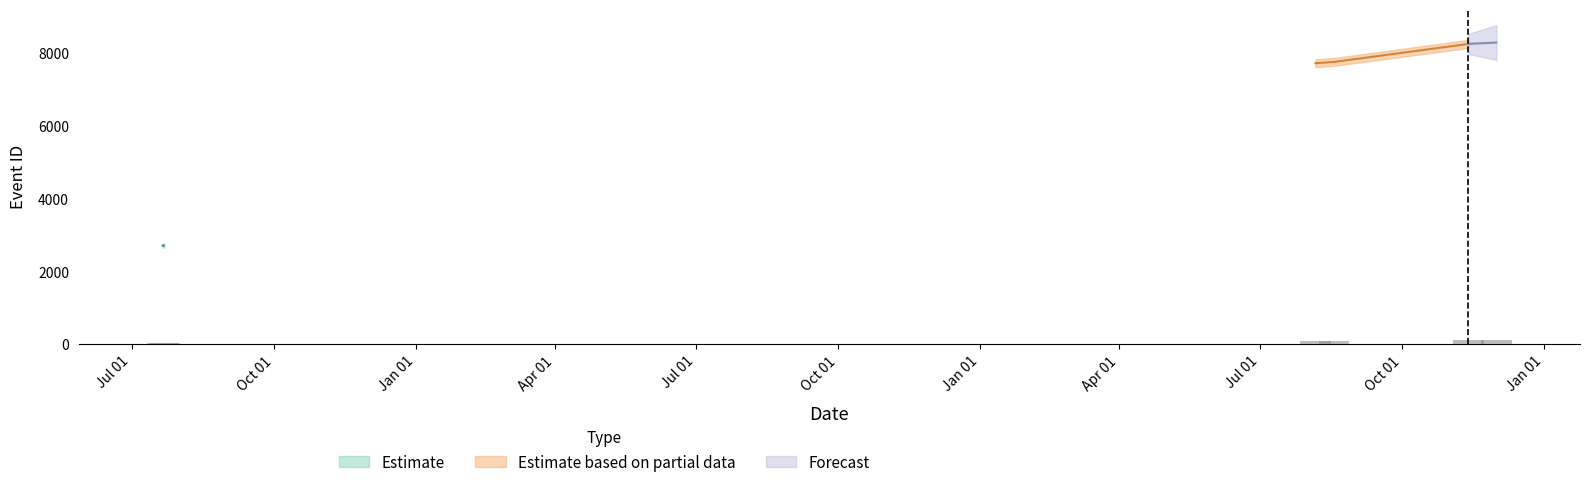

What is the lowest value of the Estimate based on partial data series?

7716